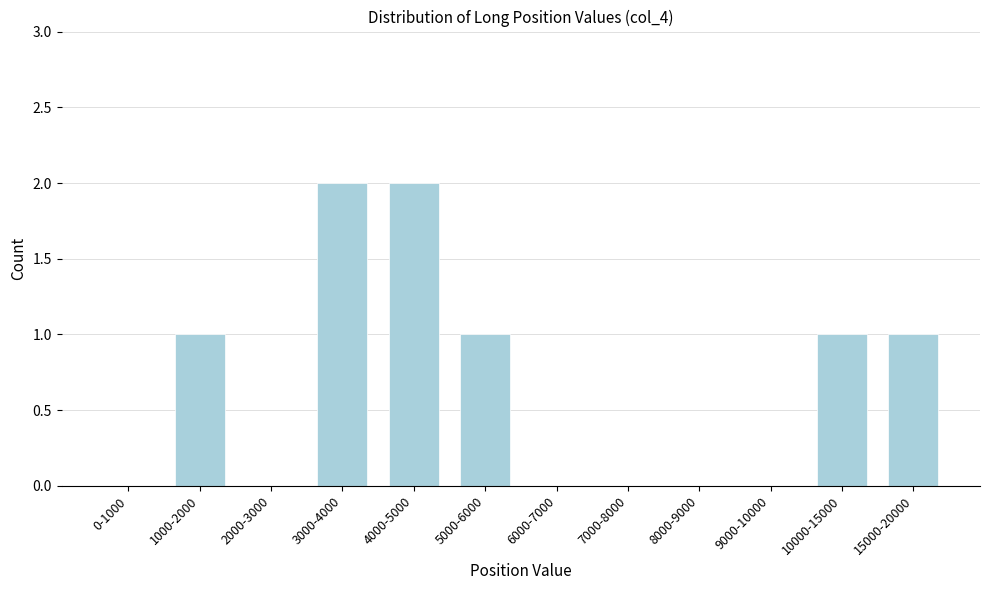

Reading left to right, list all the values displayed in this chart.

0-1000=0	1000-2000=1	2000-3000=0	3000-4000=2	4000-5000=2	5000-6000=1	6000-7000=0	7000-8000=0	8000-9000=0	9000-10000=0	10000-15000=1	15000-20000=1